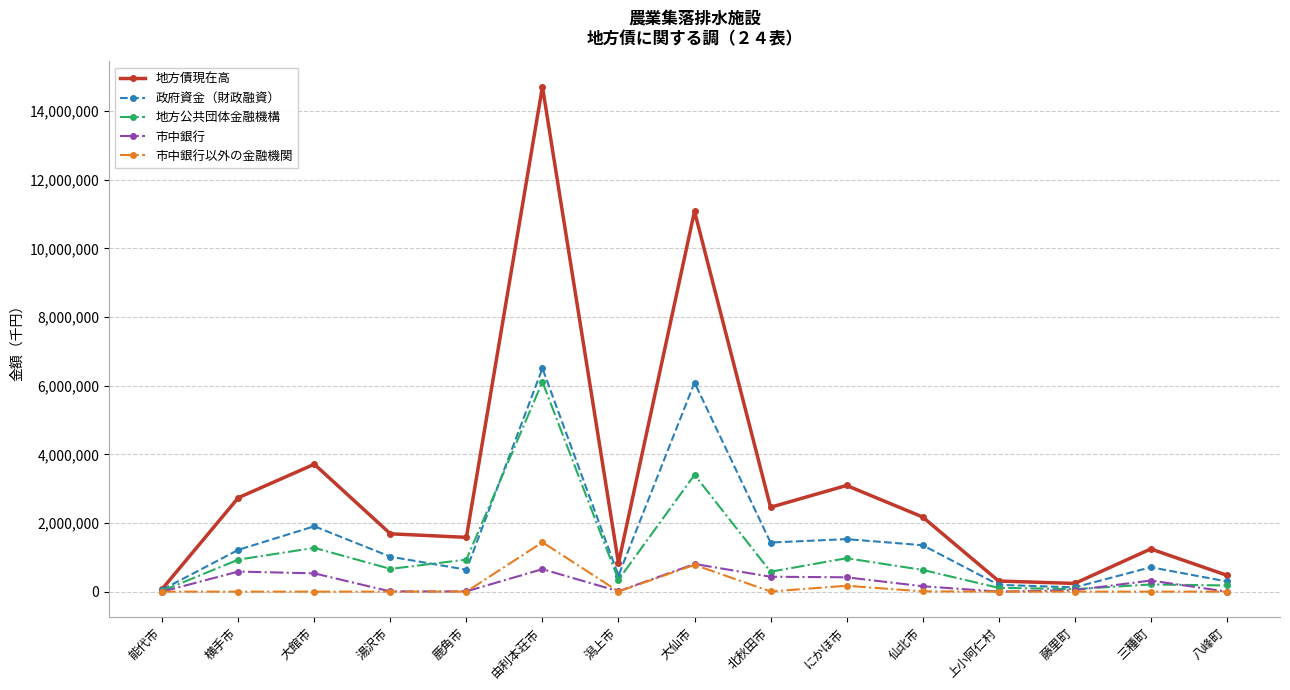

The 政府資金（財政融資） series shows 619737 at 横手市. True or false?

False